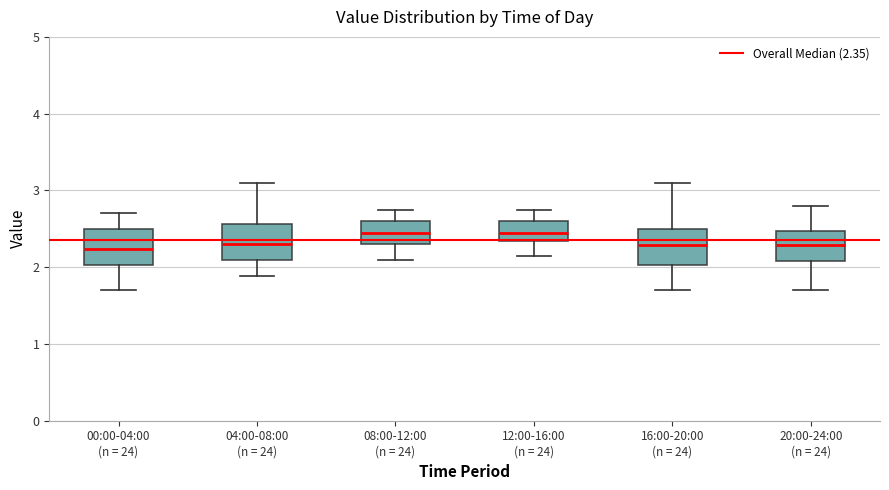

Where does the lower whisker of the box for 16:00-20:00 (n = 24) end on the y-axis? The values are not printed on the chart, so give them approximately, as read against the axis.

1.7